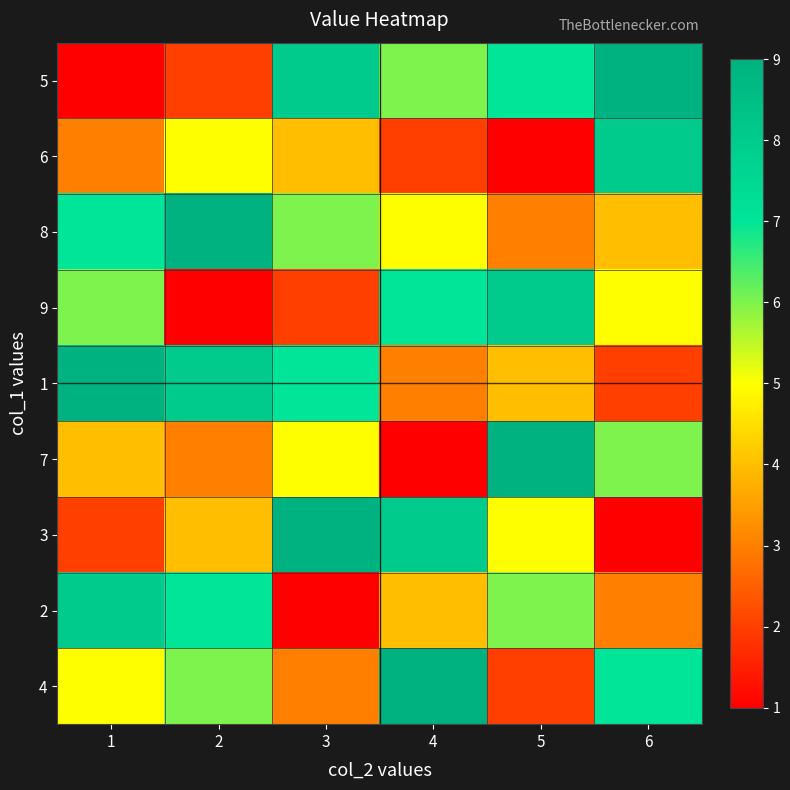

Count the number of categories in the chart.

6